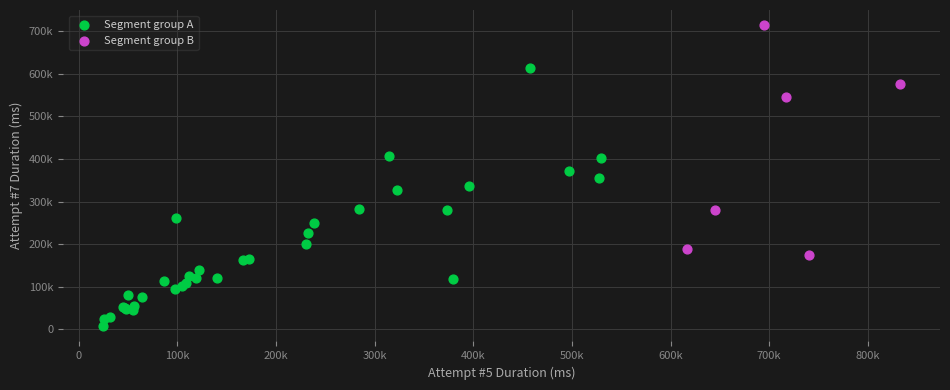

Which series contains the lowest Y value?

Segment group A